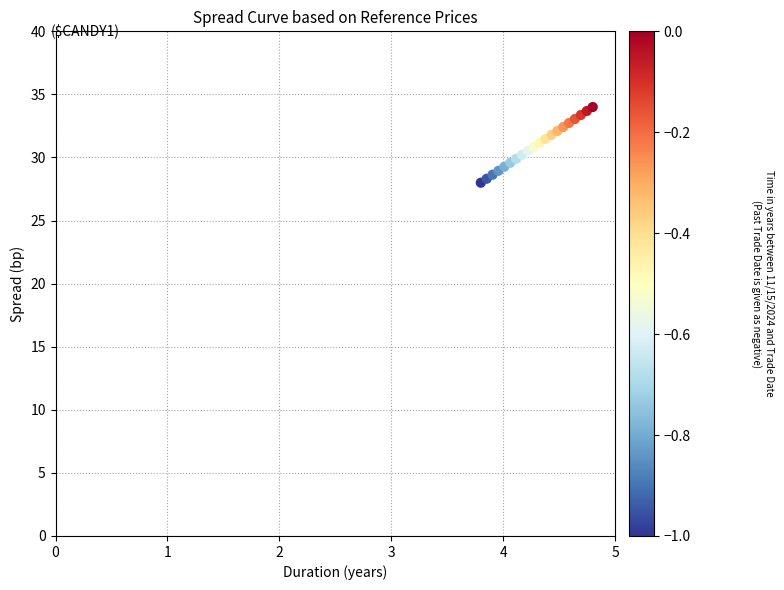

What is the range of Y values (max minus min)?

6.0